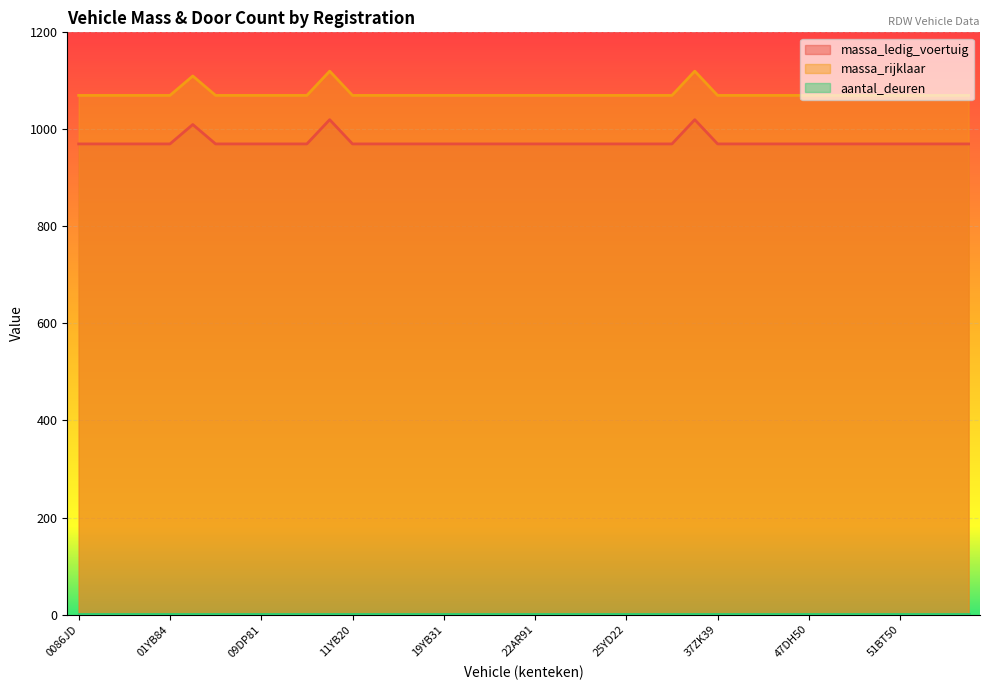

Is the value of massa_rijklaar at 47DH50 greater than the value of massa_ledig_voertuig at 51BT50?

Yes